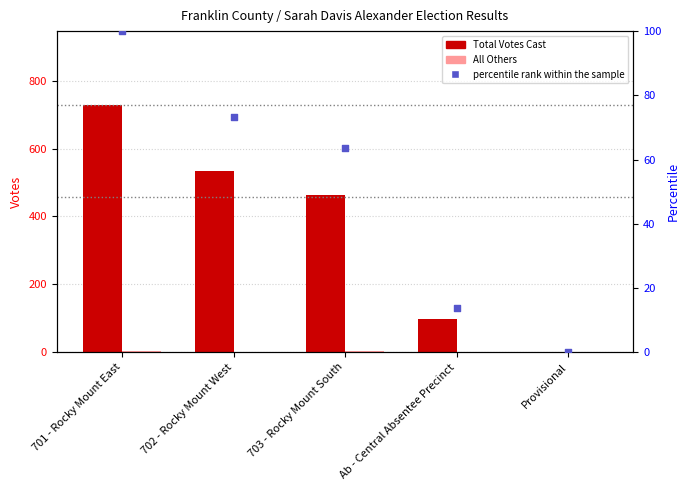

At how many categories does at least one series exceed 300?

3